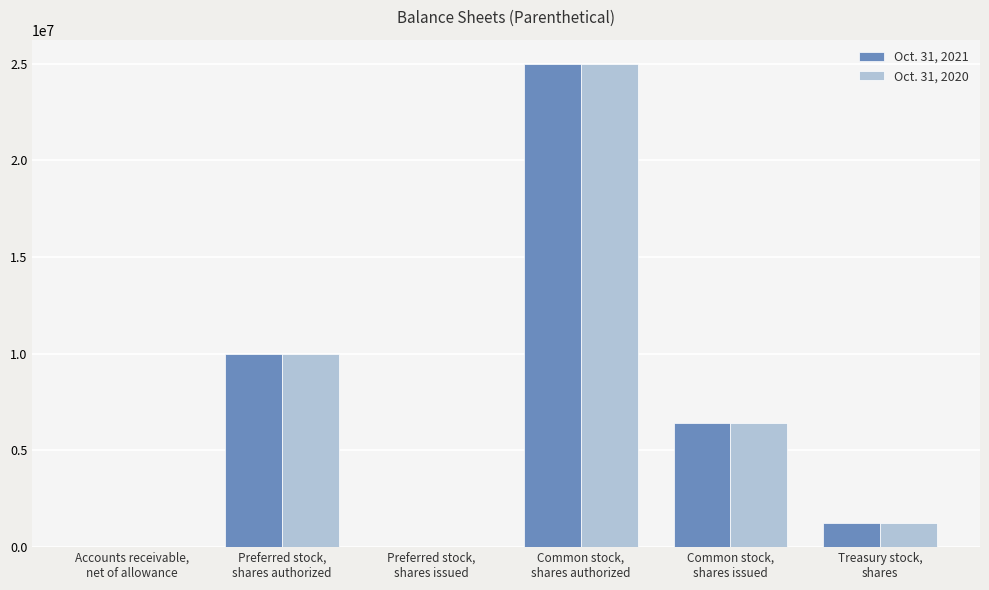

What is the maximum value shown in the chart?

25000000